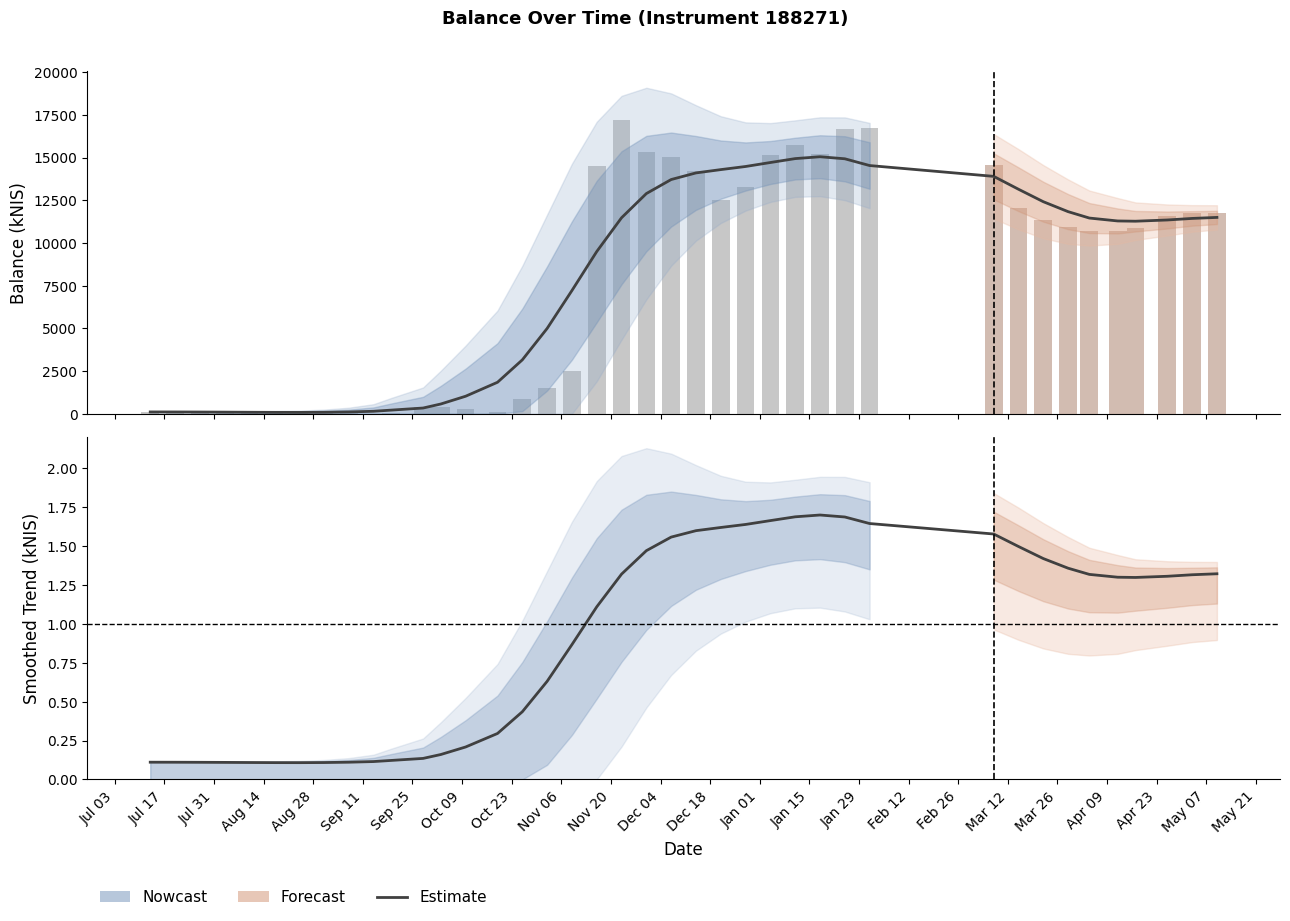

The value of balance_kNIS at 31 is 19810.9. True or false?

False